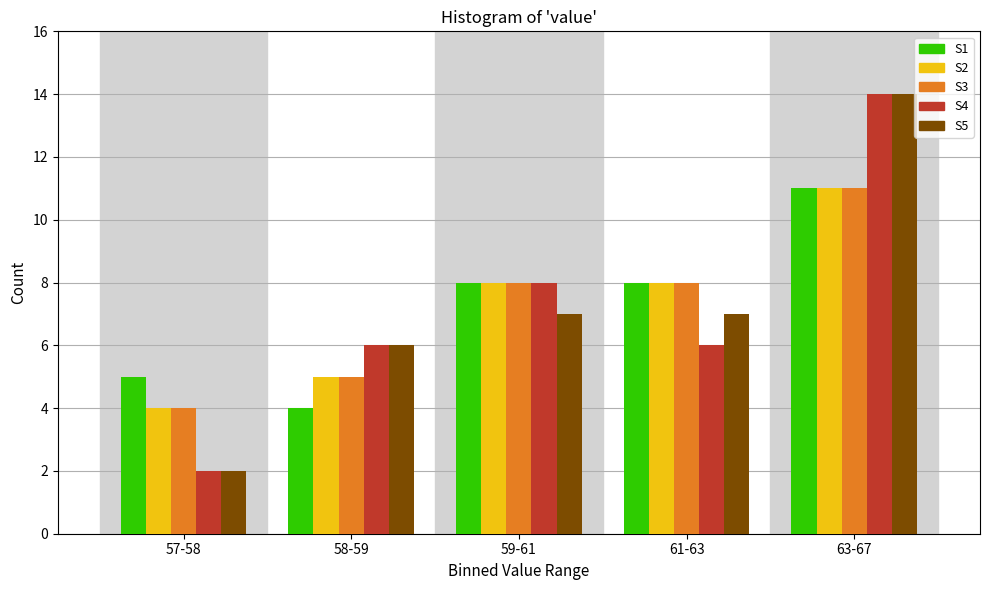

Reading right to left, extract all data points from this chart.

S1: 63-67=11	61-63=8	59-61=8	58-59=4	57-58=5
S2: 63-67=11	61-63=8	59-61=8	58-59=5	57-58=4
S3: 63-67=11	61-63=8	59-61=8	58-59=5	57-58=4
S4: 63-67=14	61-63=6	59-61=8	58-59=6	57-58=2
S5: 63-67=14	61-63=7	59-61=7	58-59=6	57-58=2